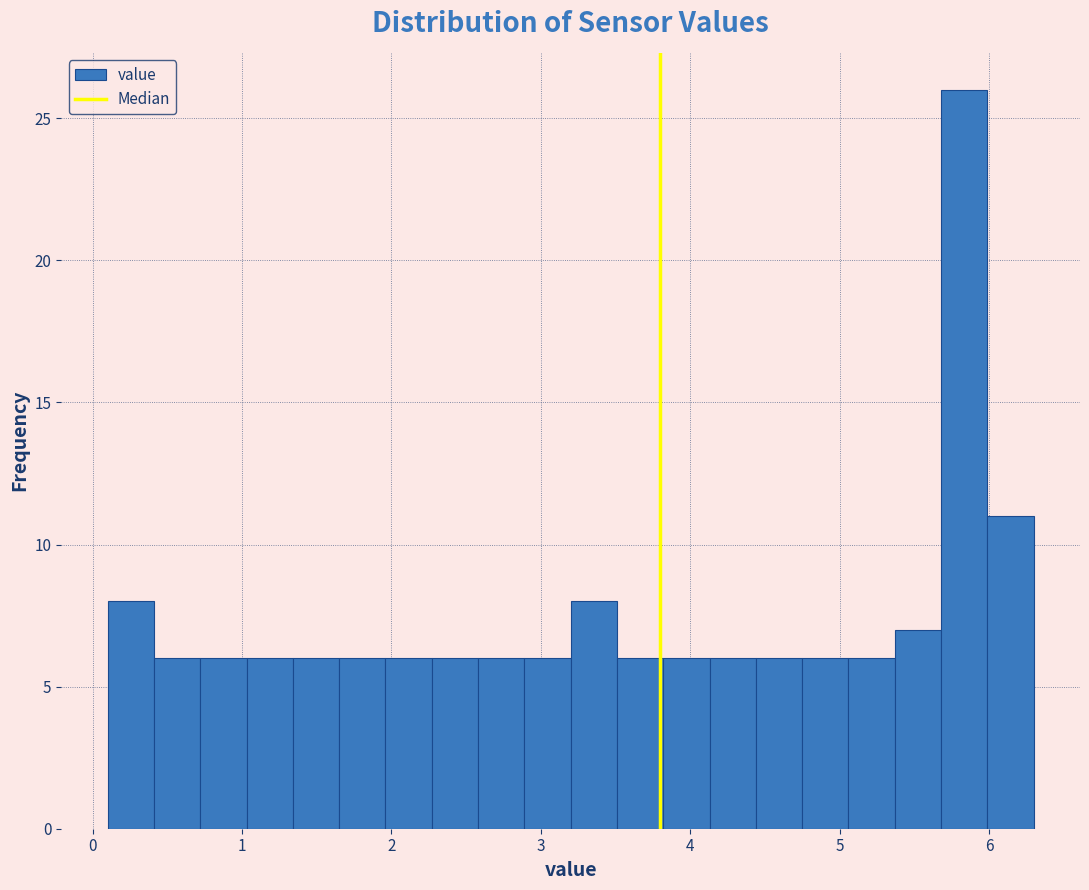

Around what value on the x-axis is the tallest bar? Give the approximate position of its centre, as read against the axis.

5.8